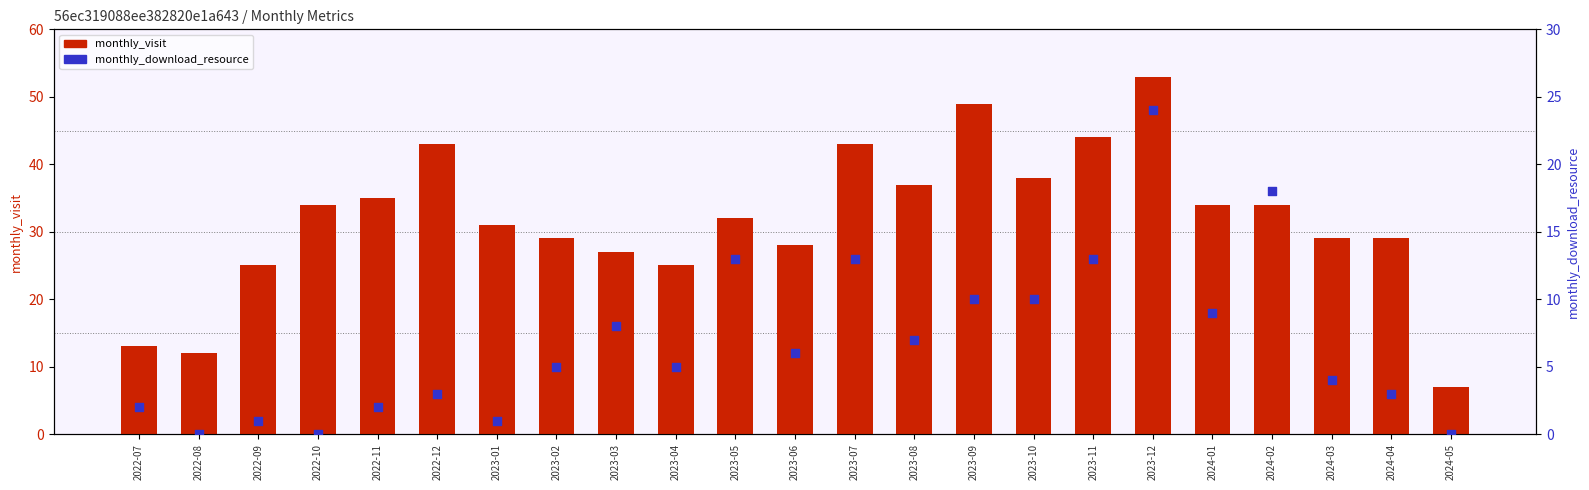

Which series has the largest total across all categories?

monthly_visit